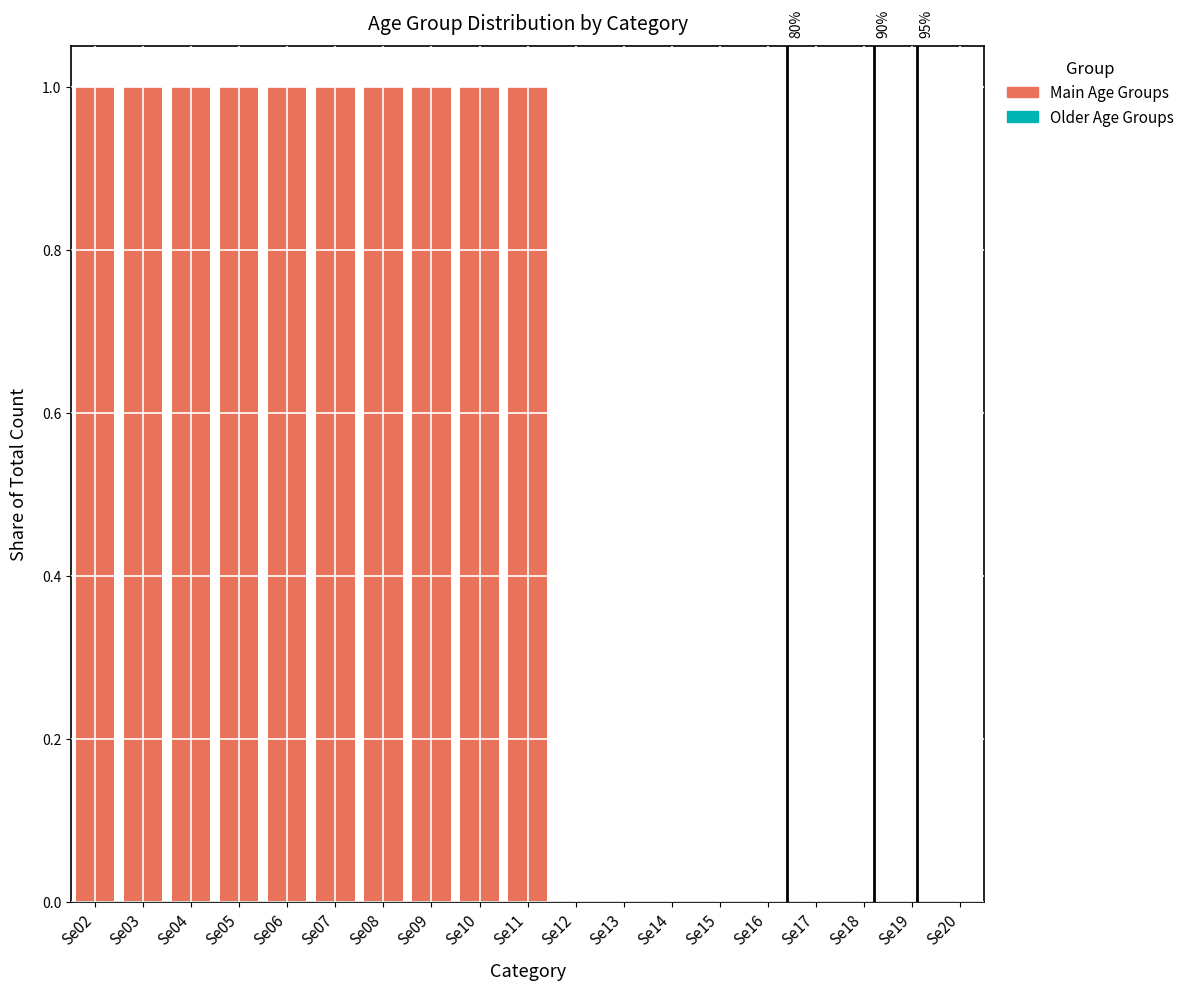

What is the sum of all Main Age Groups values?

10.0